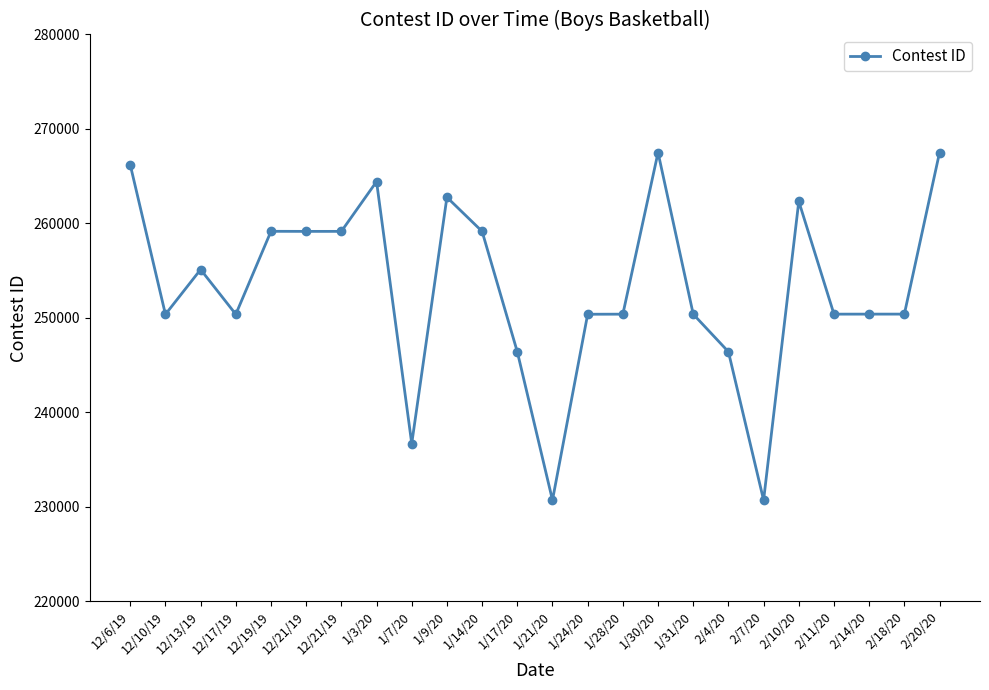

How many points are lower than both their immediate neighbors (excluding endpoints)?

7